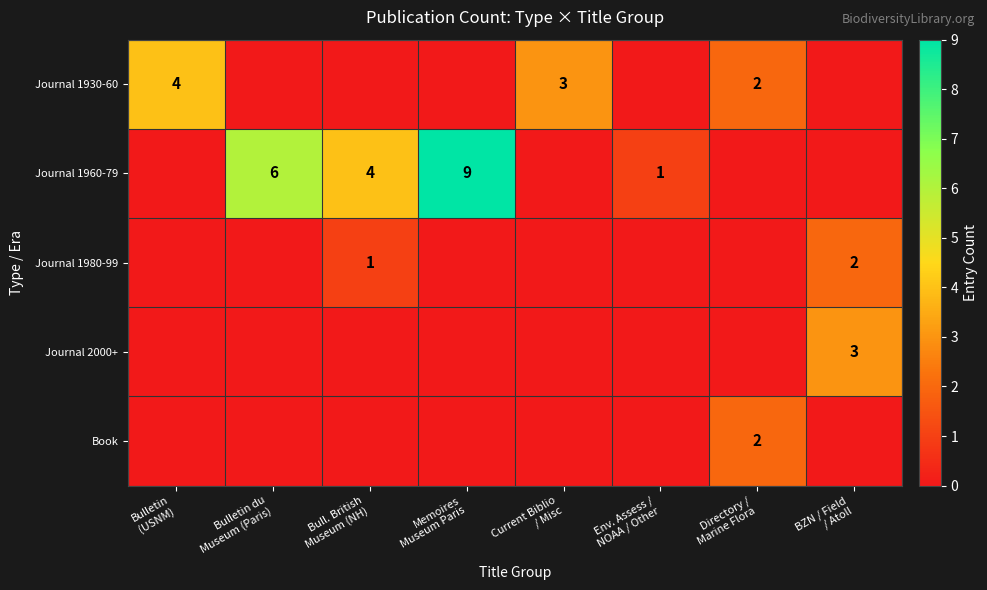

Which has a higher value, Bulletin
(USNM) or Directory /
Marine Flora?

Bulletin
(USNM)